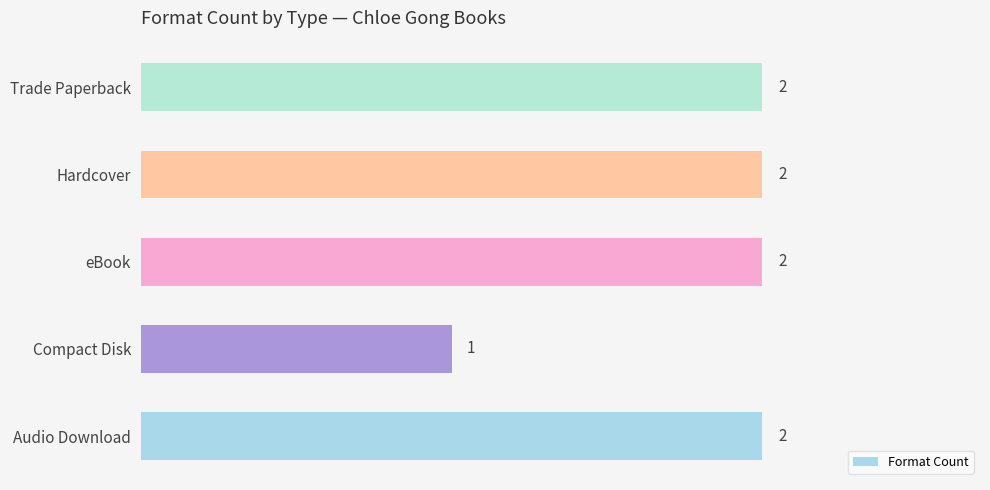

How many values are below 2?

1